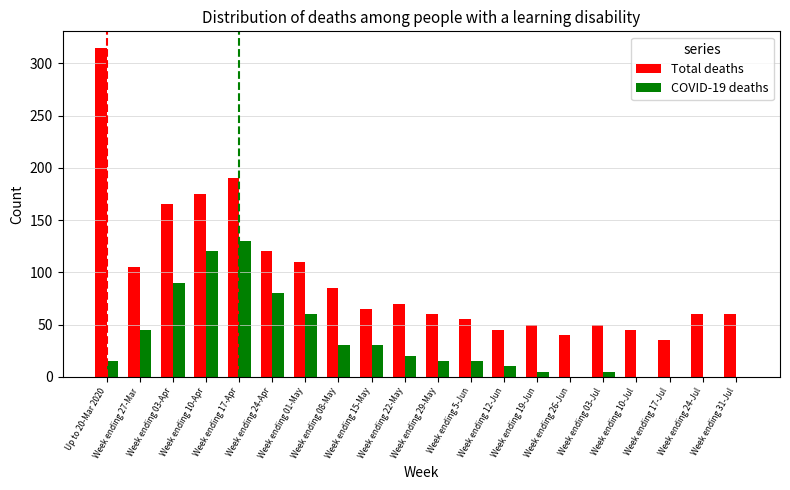

Reading right to left, what are all the values shown in this chart?

Total deaths: Week ending 31-Jul=60	Week ending 24-Jul=60	Week ending 17-Jul=35	Week ending 10-Jul=45	Week ending 03-Jul=50	Week ending 26-Jun=40	Week ending 19-Jun=50	Week ending 12-Jun=45	Week ending 5-Jun=55	Week ending 29-May=60	Week ending 22-May=70	Week ending 15-May=65	Week ending 08-May=85	Week ending 01-May=110	Week ending 24-Apr=120	Week ending 17-Apr=190	Week ending 10-Apr=175	Week ending 03-Apr=165	Week ending 27-Mar=105	Up to 20-Mar 2020=315
COVID-19 deaths: Week ending 31-Jul=0	Week ending 24-Jul=0	Week ending 17-Jul=0	Week ending 10-Jul=0	Week ending 03-Jul=5	Week ending 26-Jun=0	Week ending 19-Jun=5	Week ending 12-Jun=10	Week ending 5-Jun=15	Week ending 29-May=15	Week ending 22-May=20	Week ending 15-May=30	Week ending 08-May=30	Week ending 01-May=60	Week ending 24-Apr=80	Week ending 17-Apr=130	Week ending 10-Apr=120	Week ending 03-Apr=90	Week ending 27-Mar=45	Up to 20-Mar 2020=15